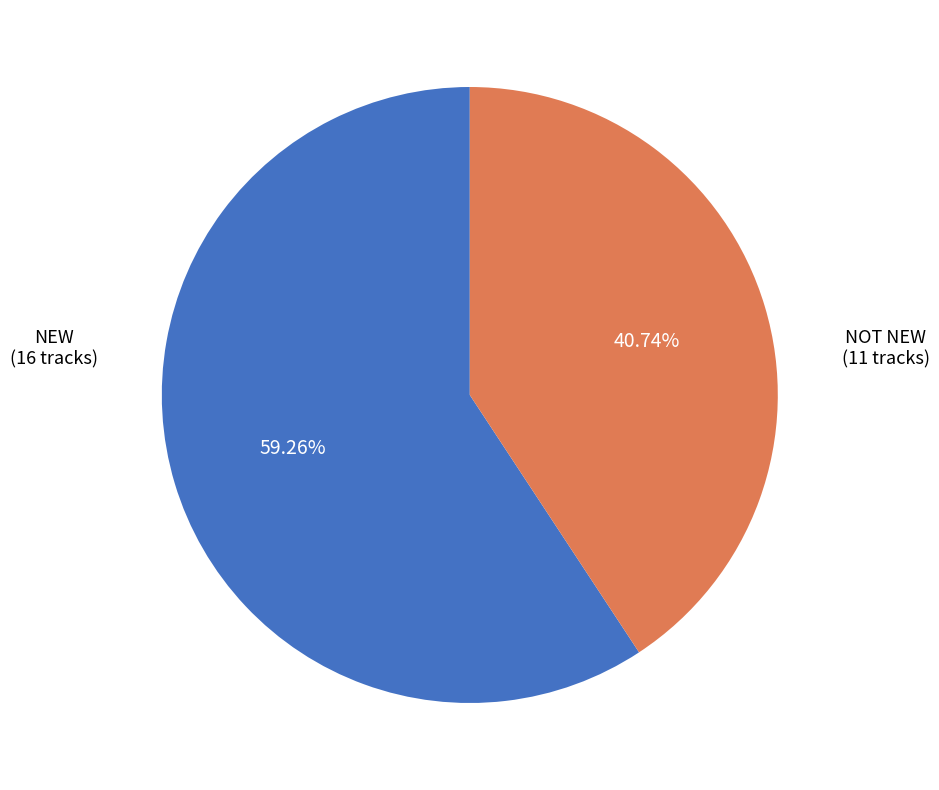

Does any single category account for the majority?

Yes